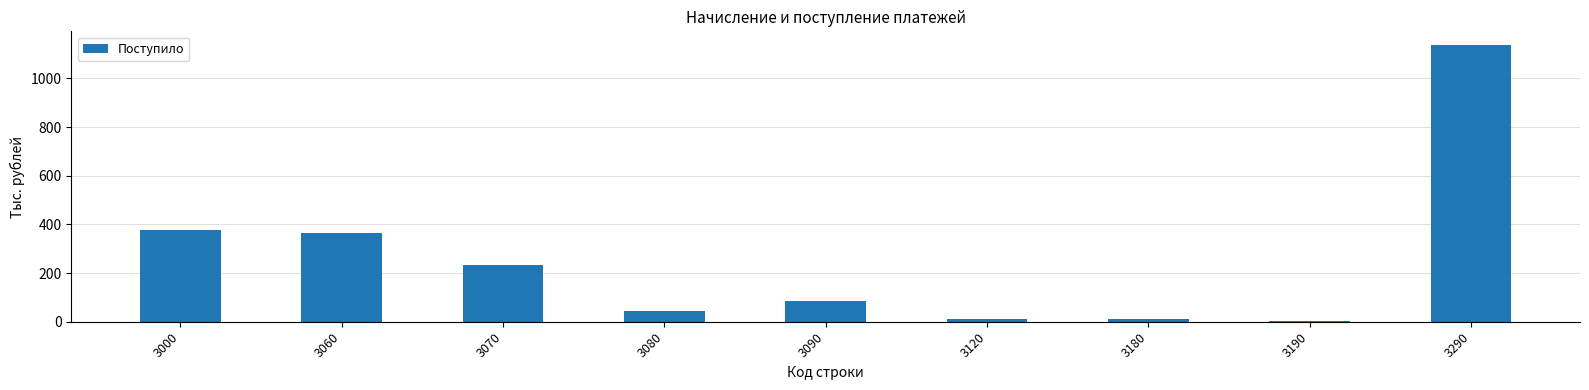

What is the approximate value at 3060, to the nearest 100?

400